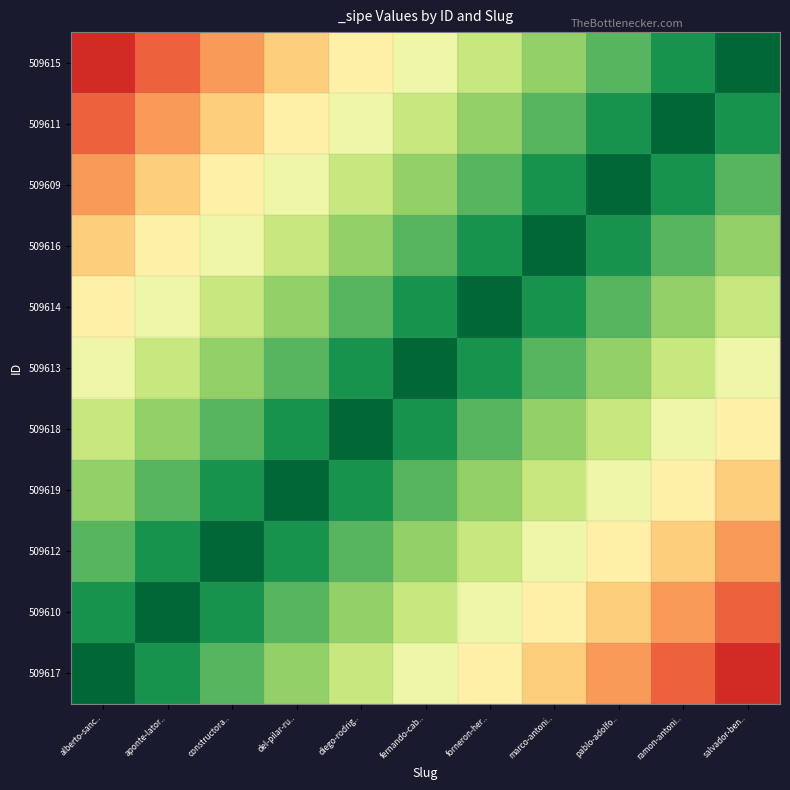

What is the spread (max minus min) of values at aponte-lator..?

0.8